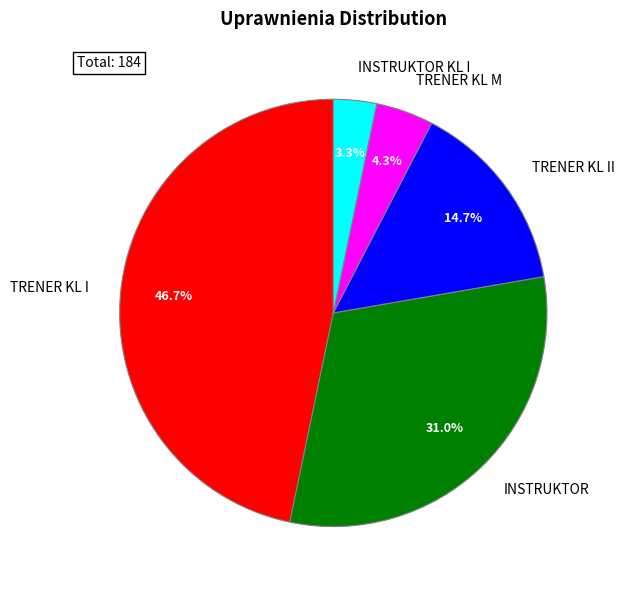

Which has a higher value, INSTRUKTOR or TRENER KL M?

INSTRUKTOR